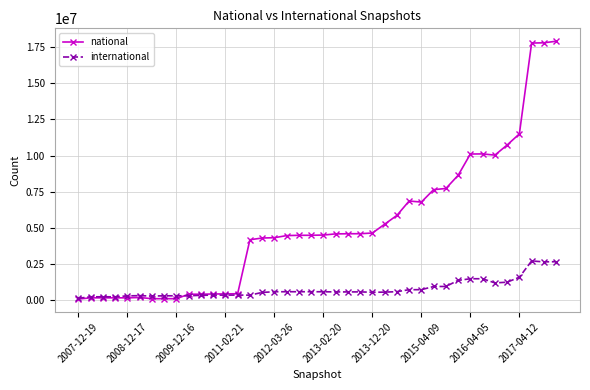

What is the sum of all national values?

207613465